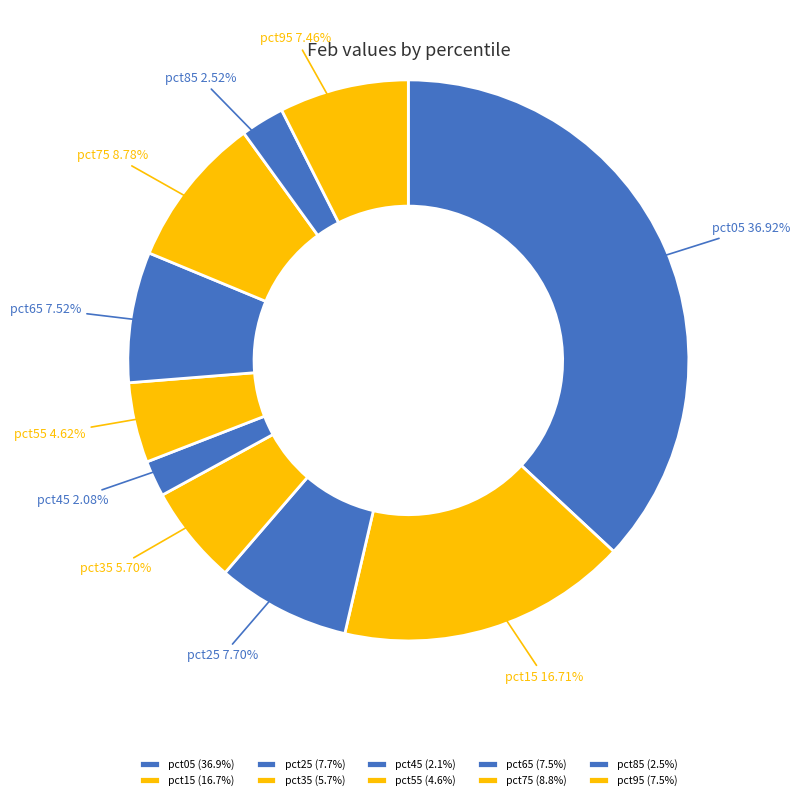

Between pct65 and pct55, which is larger?

pct65